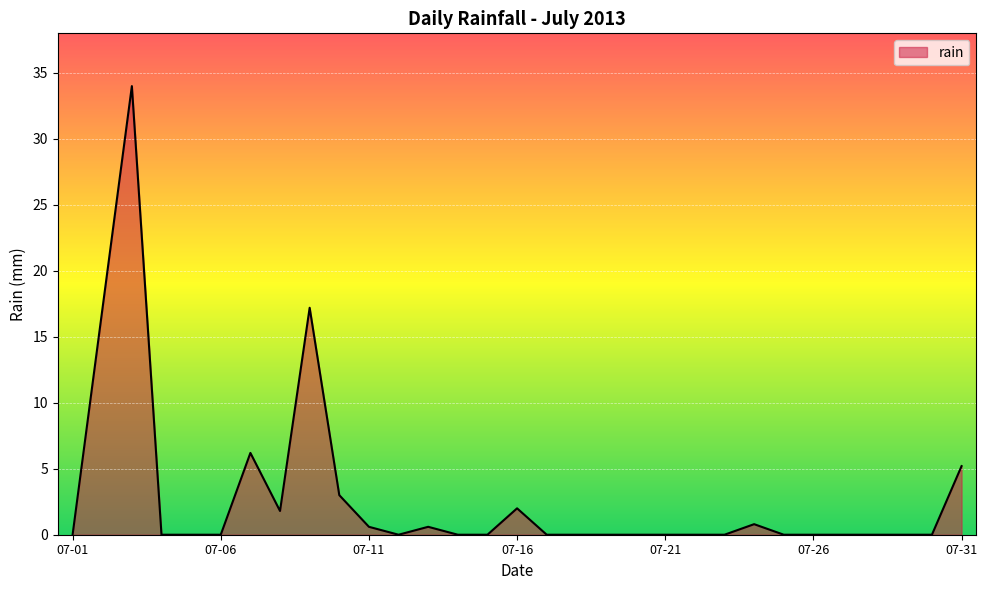

What is the greatest value displayed?

34.0